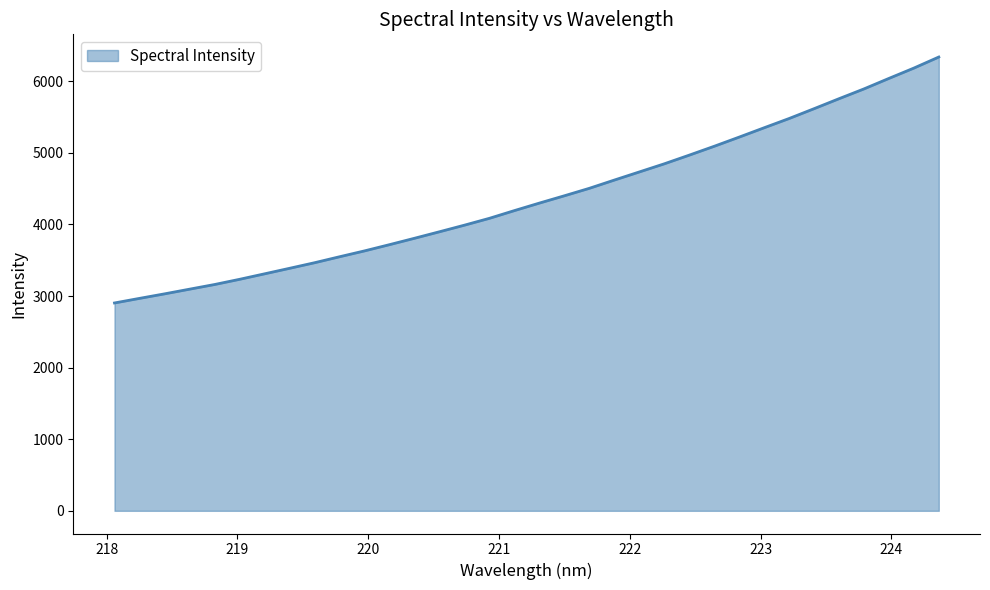

What is the maximum value shown in the chart?

6339.7